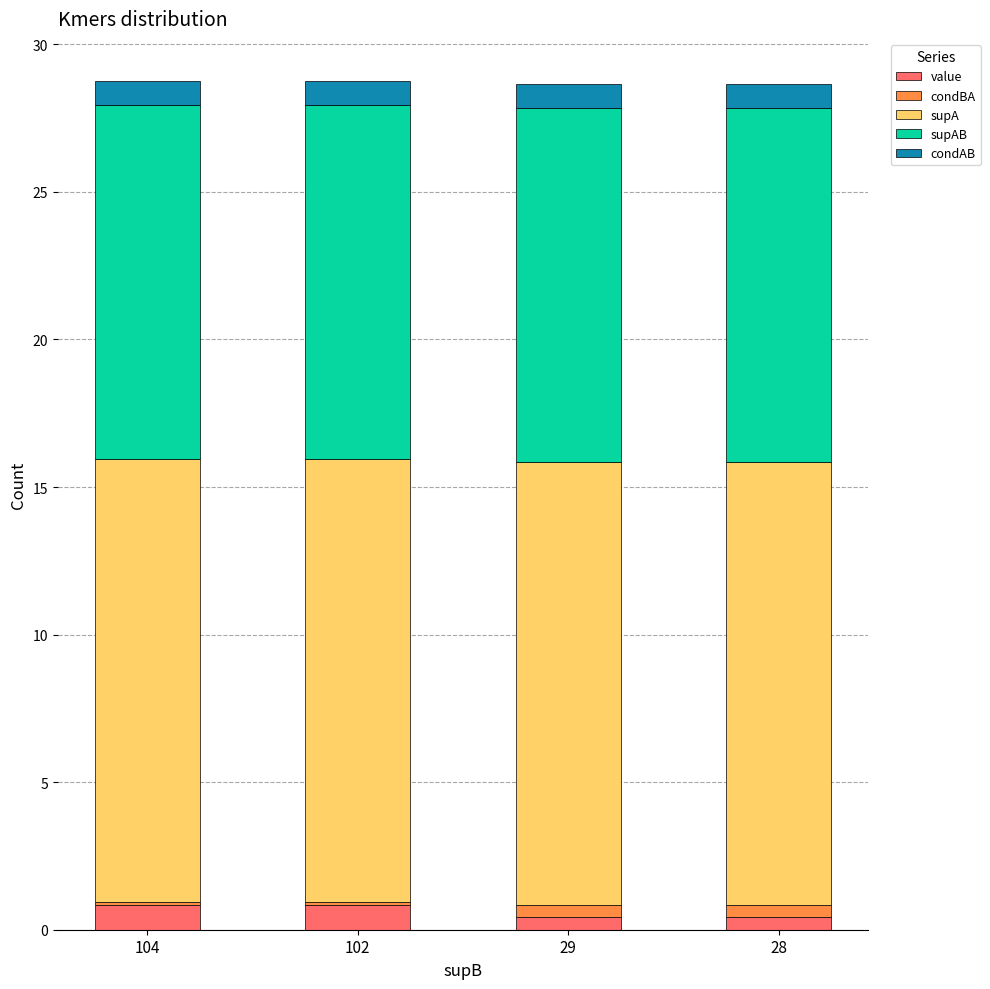

True or false: value has a value of 0.4 at 28.

True